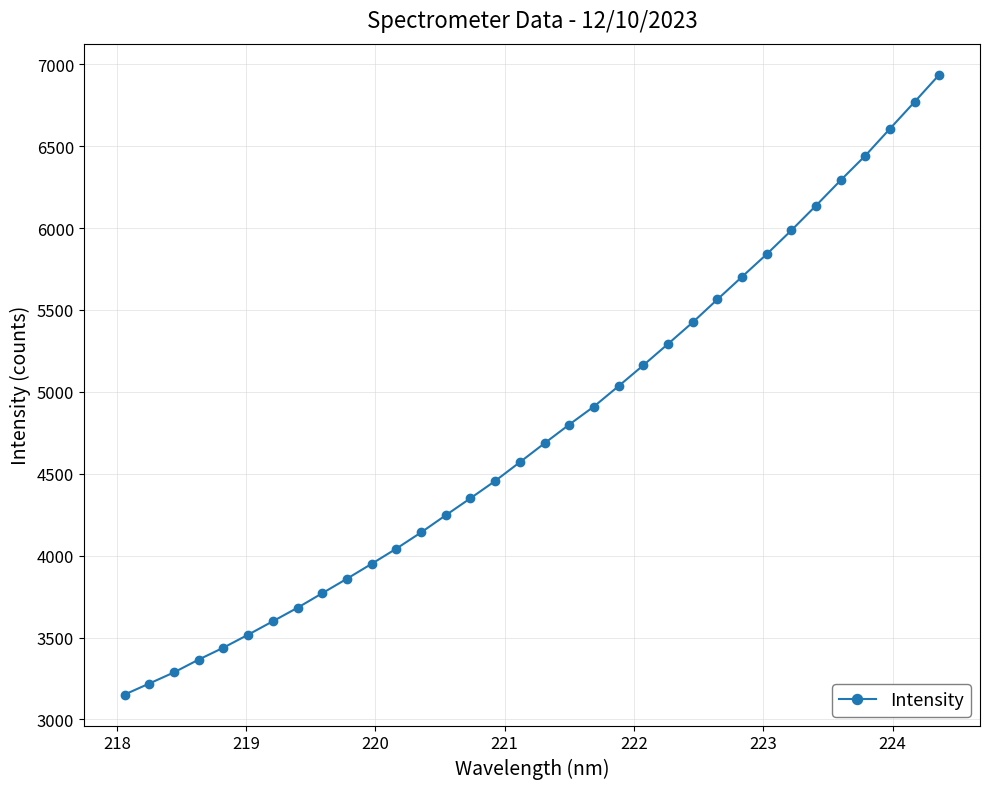

What is the minimum value shown in the chart?

3151.8